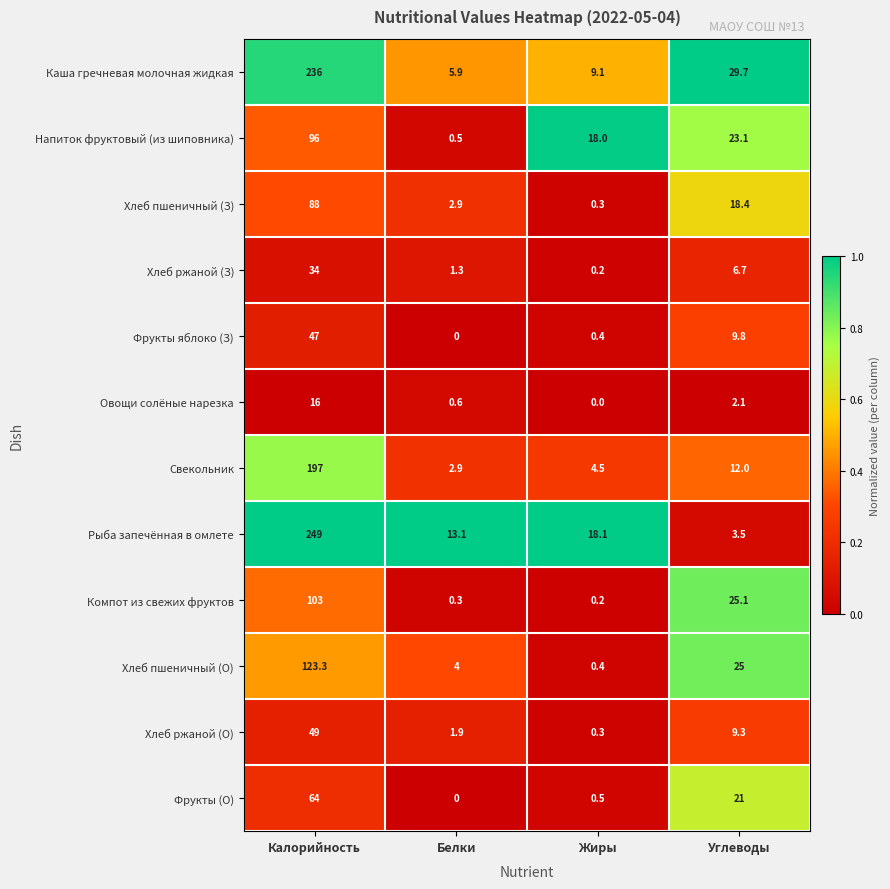

Which series has the largest total across all categories?

Рыба запечённая в омлете